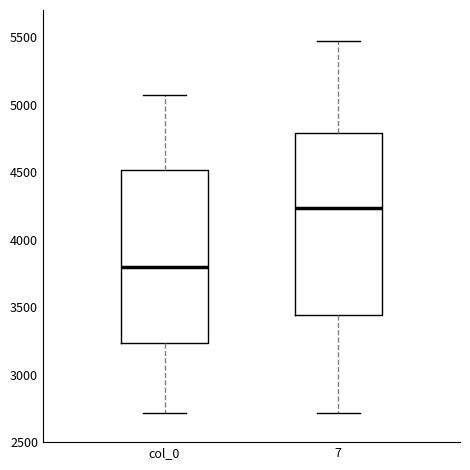

Which box's median line is the lowest?

col_0